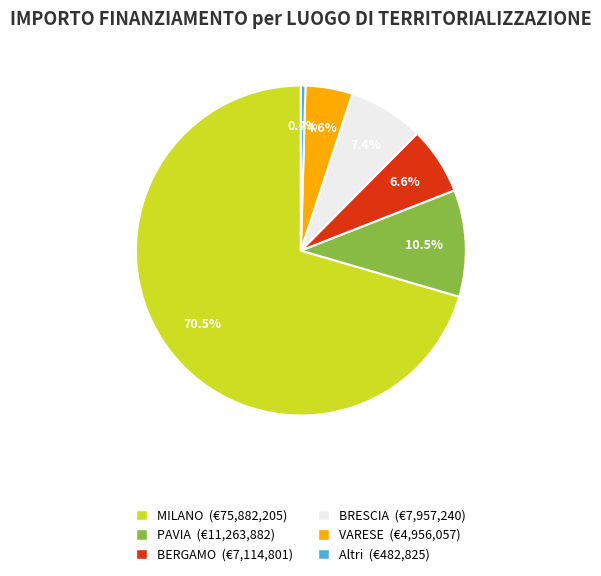

Between MILANO (€75,882,205) and Altri (€482,825), which is larger?

MILANO (€75,882,205)